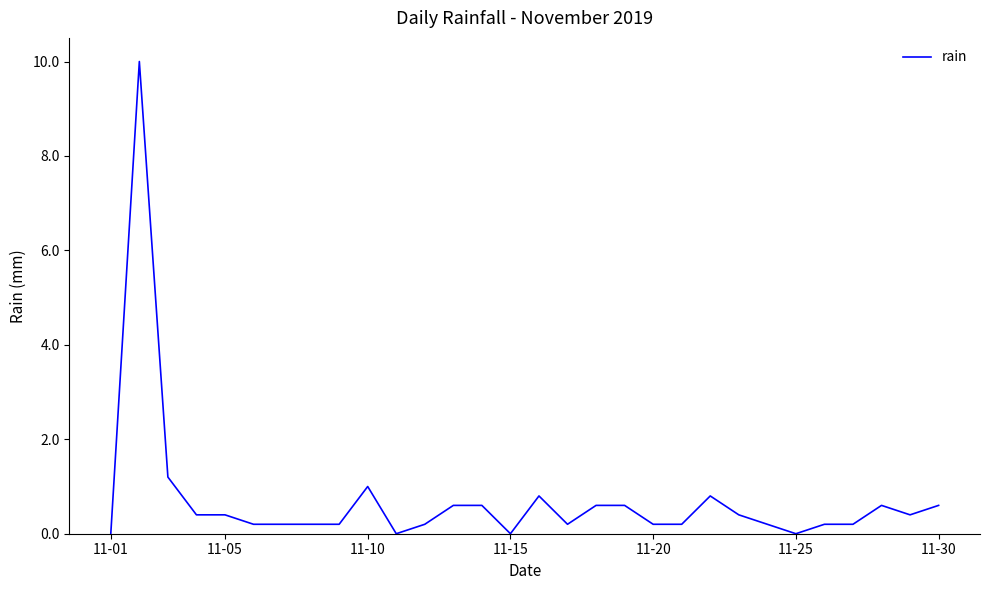

What is the difference between the maximum and minimum values?

10.0